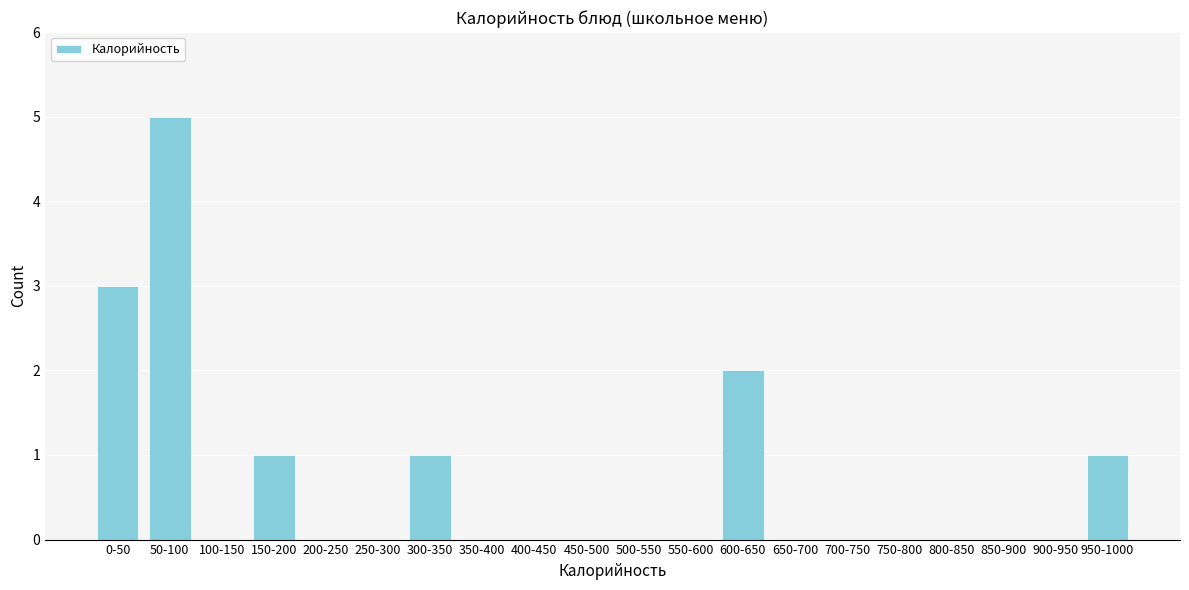

Reading left to right, extract all data points from this chart.

0-50=3	50-100=5	100-150=0	150-200=1	200-250=0	250-300=0	300-350=1	350-400=0	400-450=0	450-500=0	500-550=0	550-600=0	600-650=2	650-700=0	700-750=0	750-800=0	800-850=0	850-900=0	900-950=0	950-1000=1